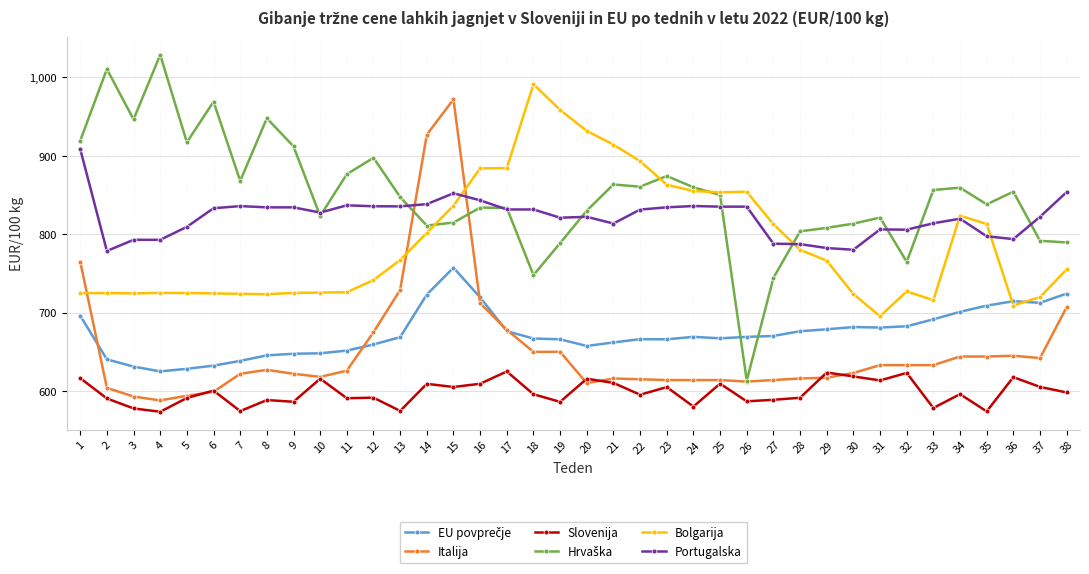

Is this an area chart (filled region under the line)?

No